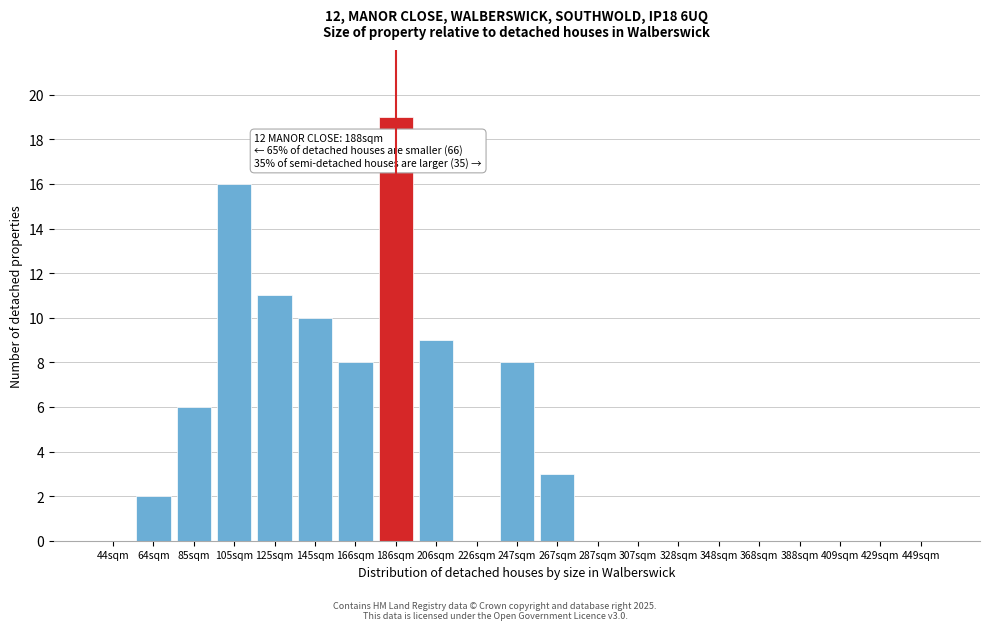

Reading left to right, transcribe all the data shown in this chart.

44sqm=0	64sqm=2	85sqm=6	105sqm=16	125sqm=11	145sqm=10	166sqm=8	186sqm=19	206sqm=9	226sqm=0	247sqm=8	267sqm=3	287sqm=0	307sqm=0	328sqm=0	348sqm=0	368sqm=0	388sqm=0	409sqm=0	429sqm=0	449sqm=0